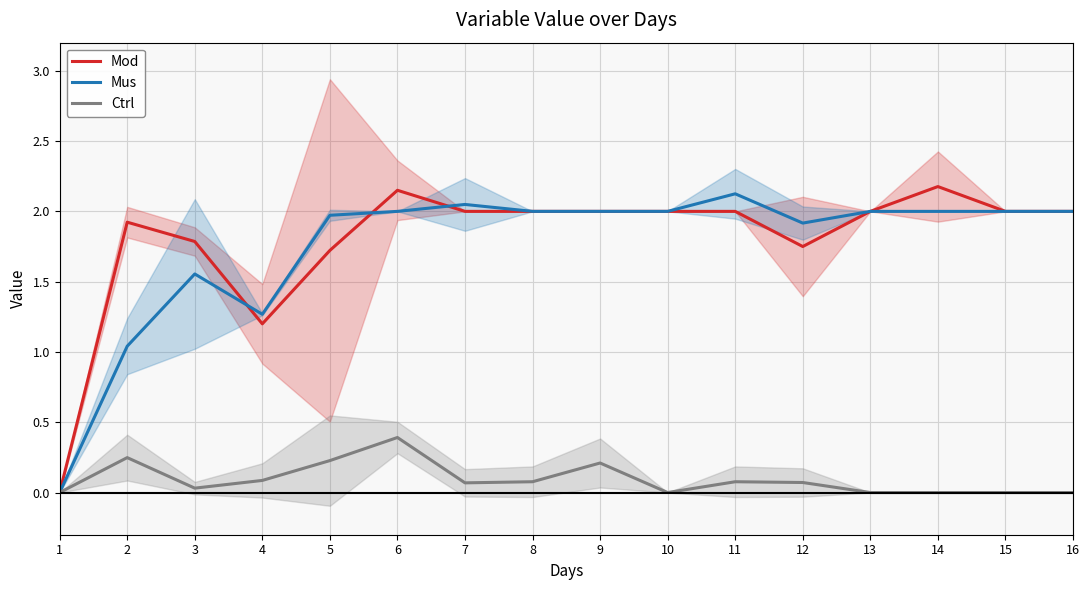

What is the sum of the Mod values at 4 and 3?

3.0